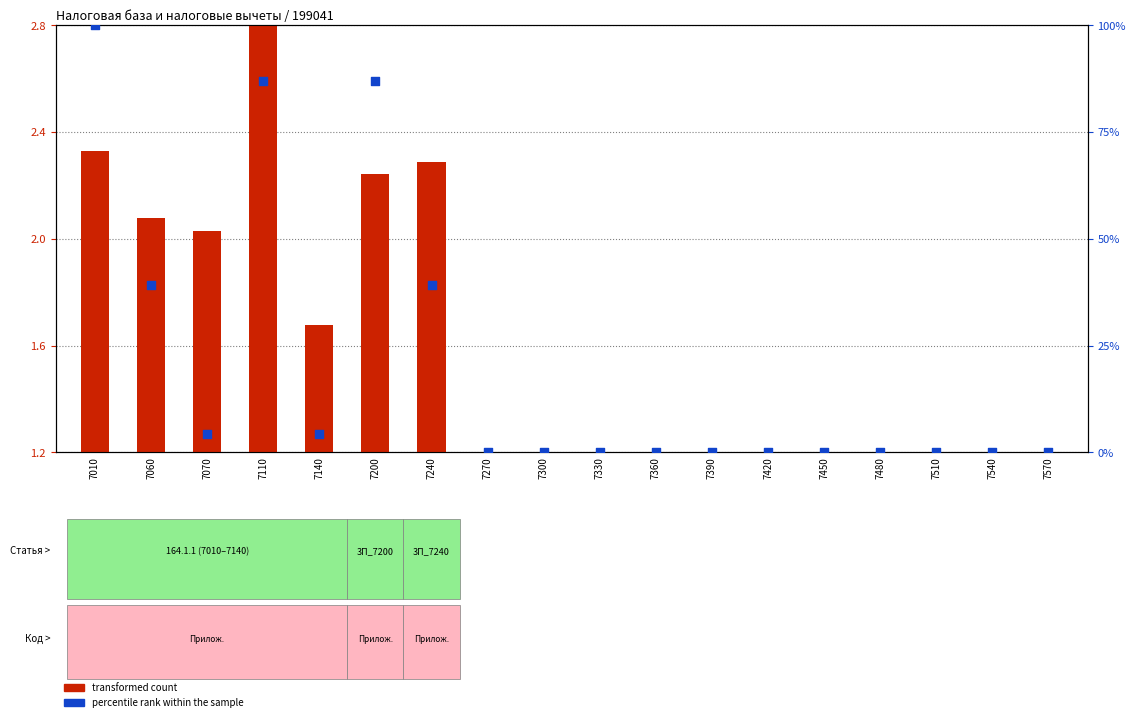

What are all the series names shown in the legend?

transformed count, percentile rank within the sample